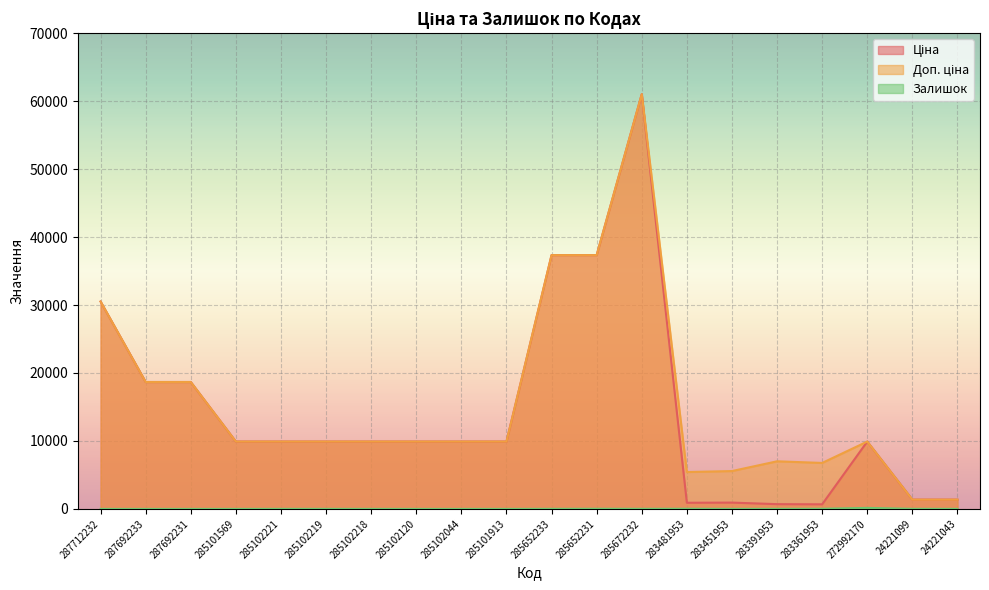

How many interior local peaks does the Ціна series have?

3